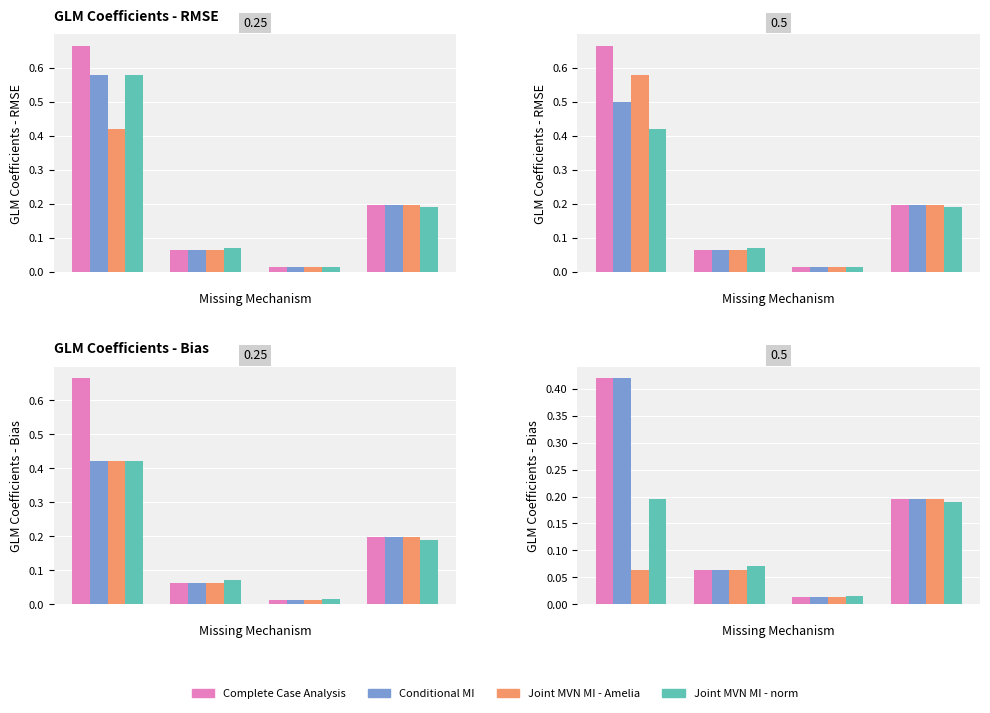

Reading right to left, extract all data points from this chart.

Complete Case Analysis:  =0.2	 =0.0	 =0.1	 =0.4
Conditional MI:  =0.2	 =0.0	 =0.1	 =0.4
Joint MVN MI - Amelia:  =0.2	 =0.0	 =0.1	 =0.1
Joint MVN MI - norm:  =0.2	 =0.0	 =0.1	 =0.2